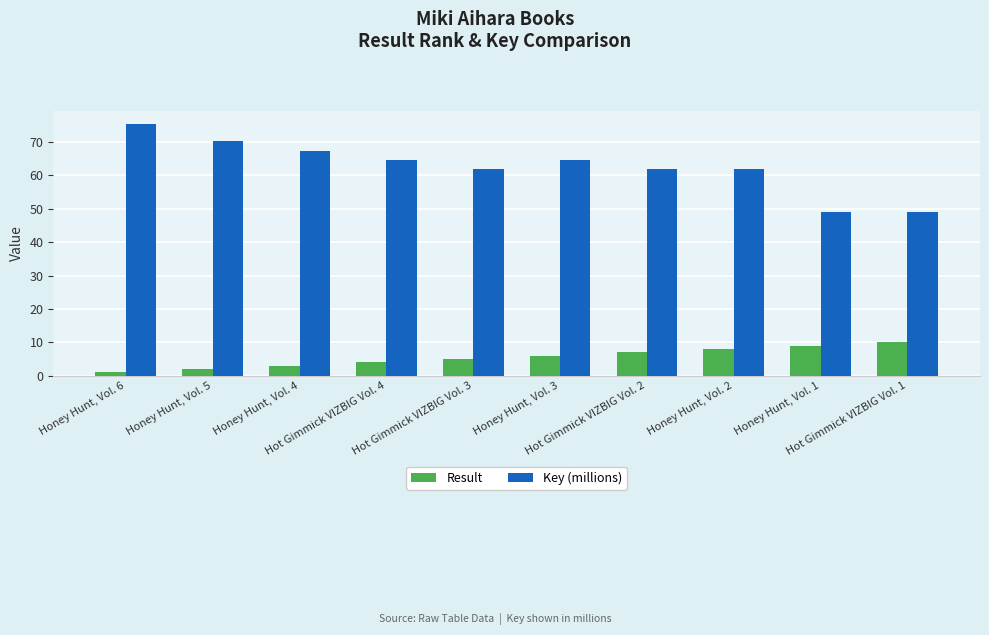

Which series has the widest spread of values?

Key (millions)